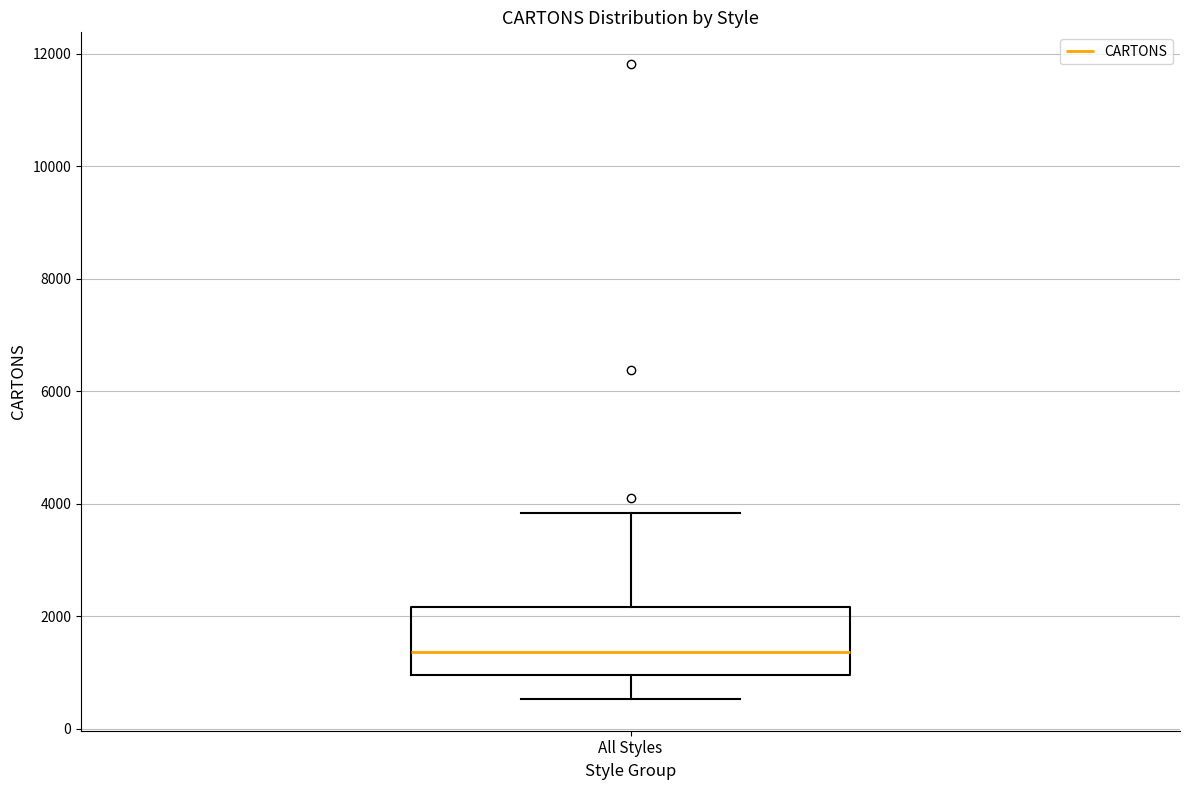

Transcribe this box plot: give where the median line is, the range the box spans, and where the two whiskers end, as read against the y-axis. The values are not printed on the chart, so give them approximately, as read against the axis.

median 1400, box 1000 to 2200, whiskers 600 to 3800